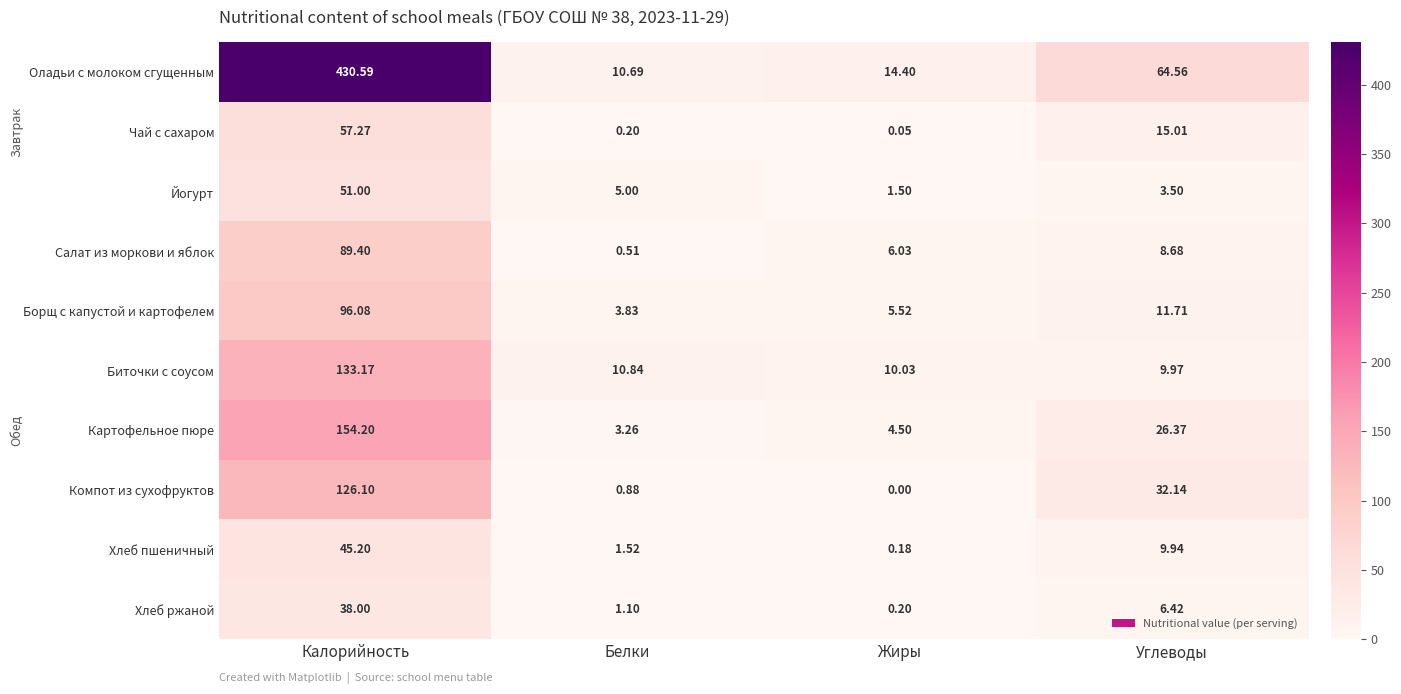

At which label does Компот из сухофруктов first exceed 32?

Калорийность